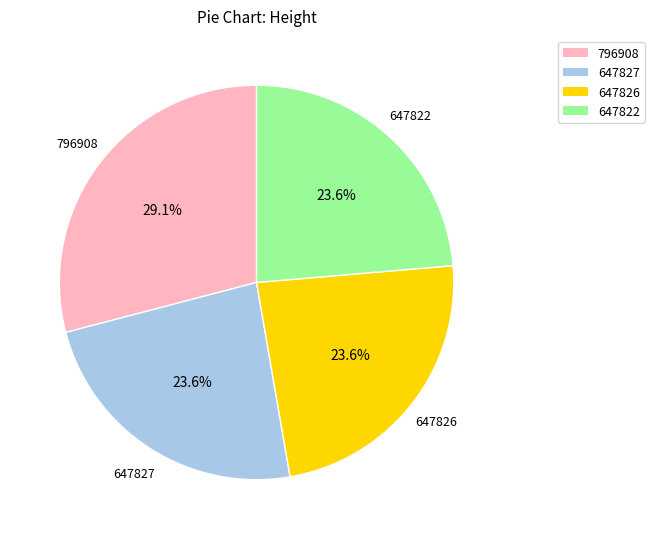

How much of the chart is everything except 647822?

76.4%